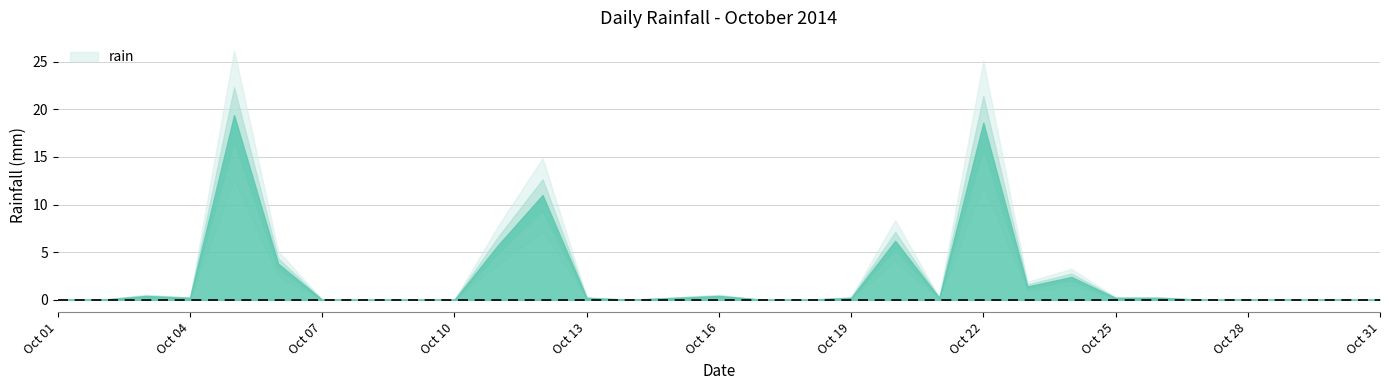

Reading right to left, list all the values displayed in this chart.

0.0	0.0	0.0	0.0	0.0	0.2	0.2	2.4	1.4	18.6	0.2	6.2	0.2	0.0	0.0	0.4	0.2	0.0	0.2	11.0	5.8	0.0	0.0	0.0	0.0	3.8	19.4	0.2	0.4	0.0	0.0